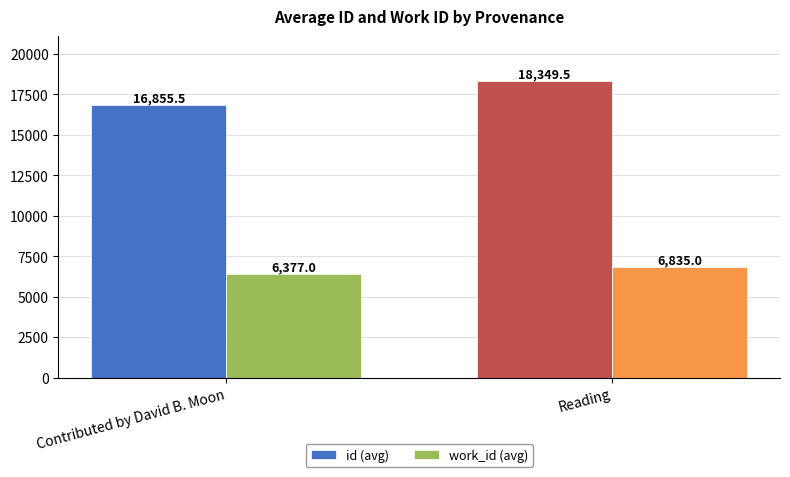

At Contributed by David B. Moon, list the series in order from largest to smallest.

id (avg), work_id (avg)